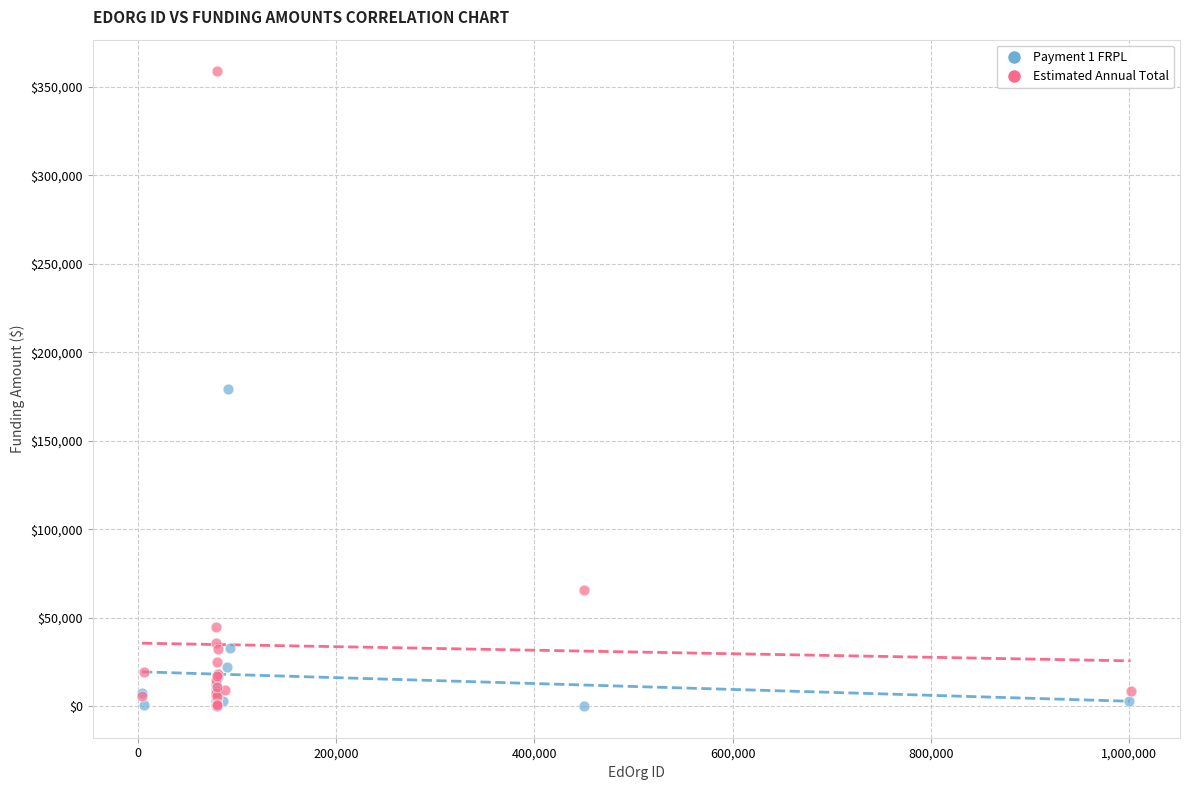

Which series contains the highest Y value?

Estimated Annual Total